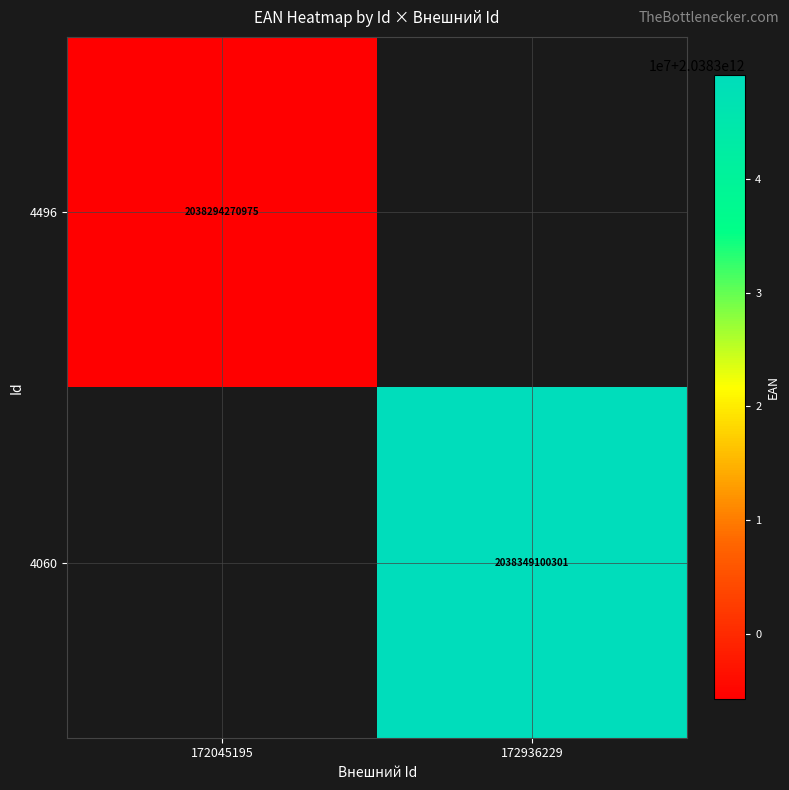

Which label corresponds to the largest value in the chart?

172936229